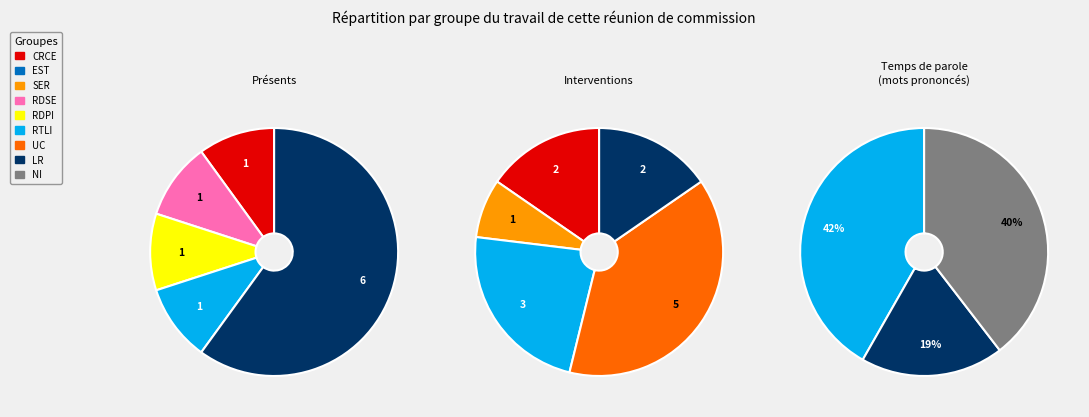

Is the sum of 2149 and 2148 greater than half?

No